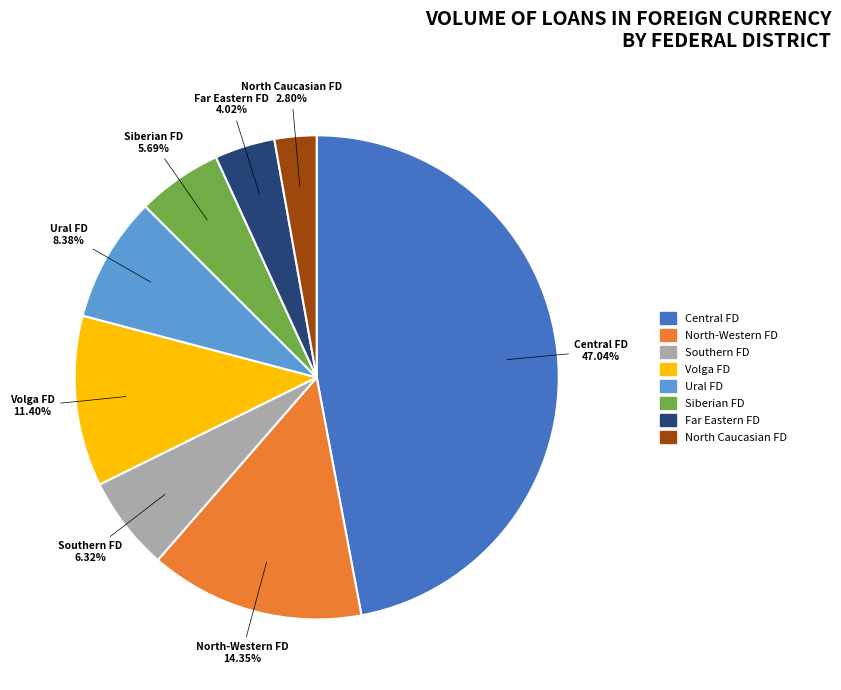

Does any single category account for the majority?

No